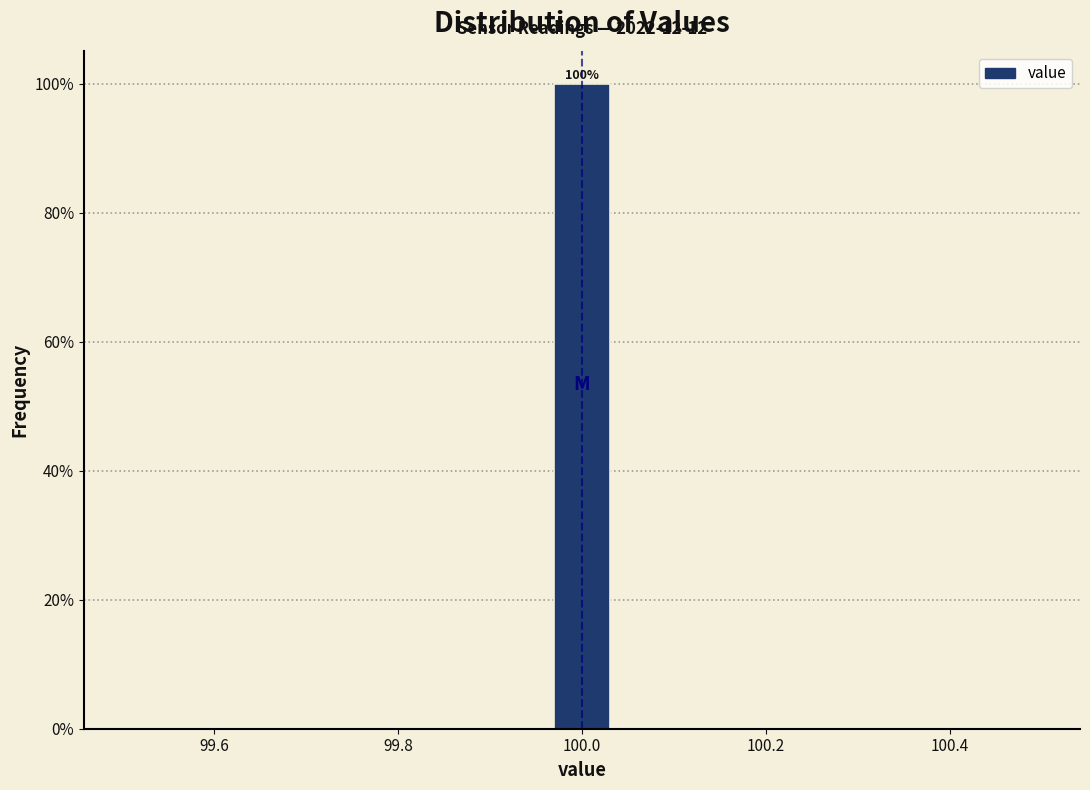

Around what value on the x-axis is the tallest bar? Give the approximate position of its centre, as read against the axis.

100.00